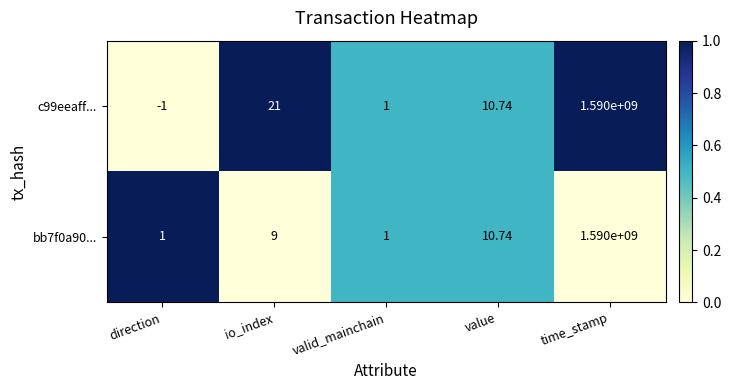

At how many categories does at least one series exceed 0?

5